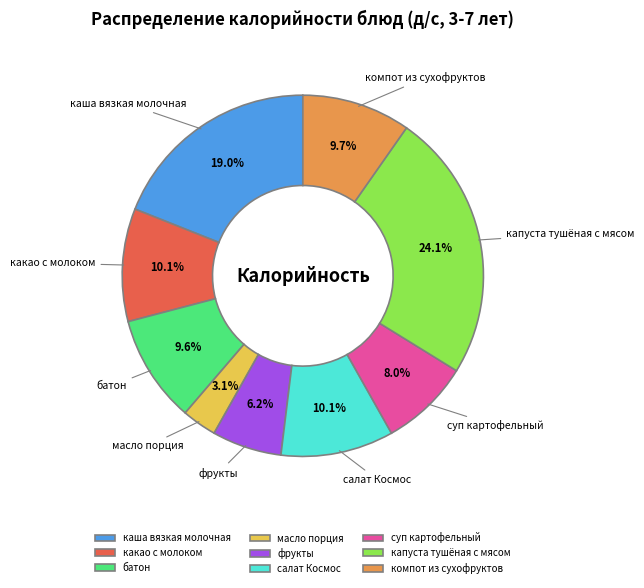

How many segments does this pie chart have?

9